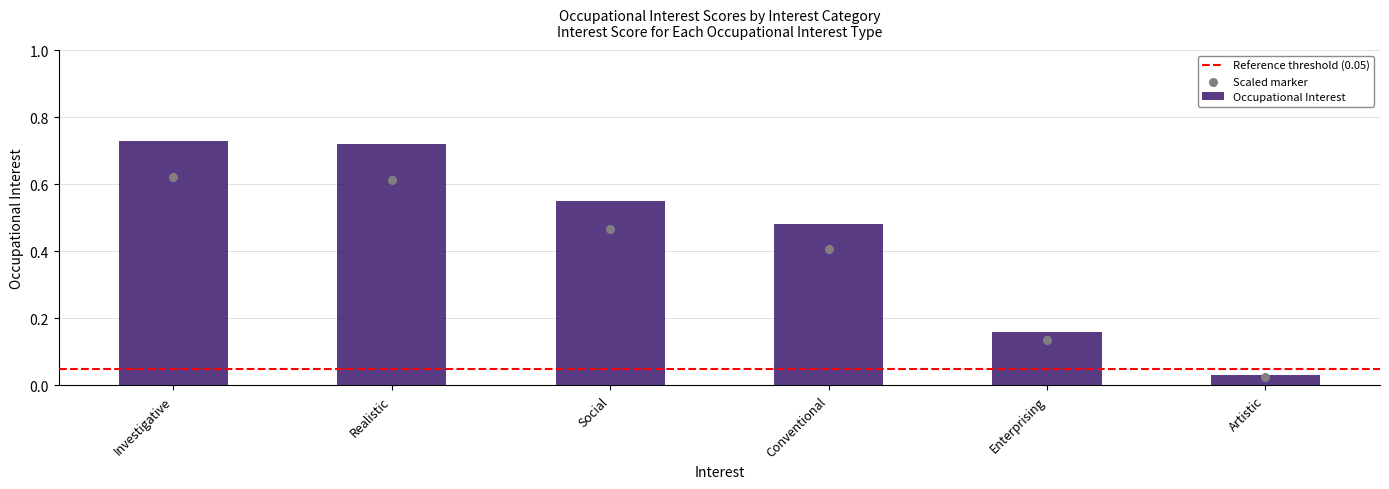

Which has a higher value, Artistic or Investigative?

Investigative